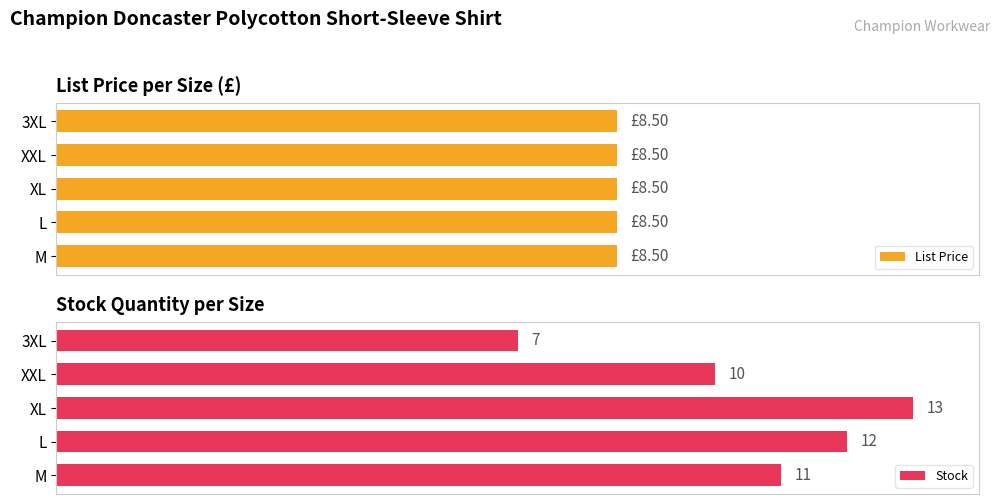

Which category has the highest value in the Stock series?

XL